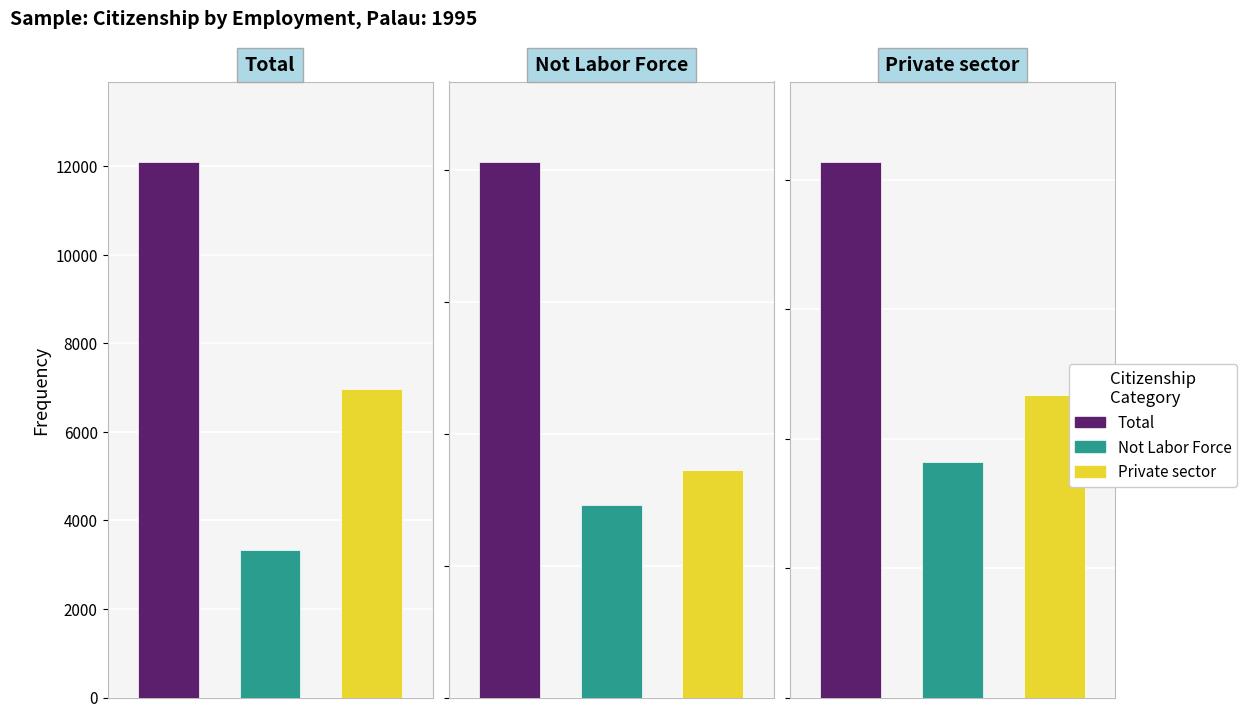

List the series in order of their peak value, highest first.

Total, Private sector, Not Labor Force